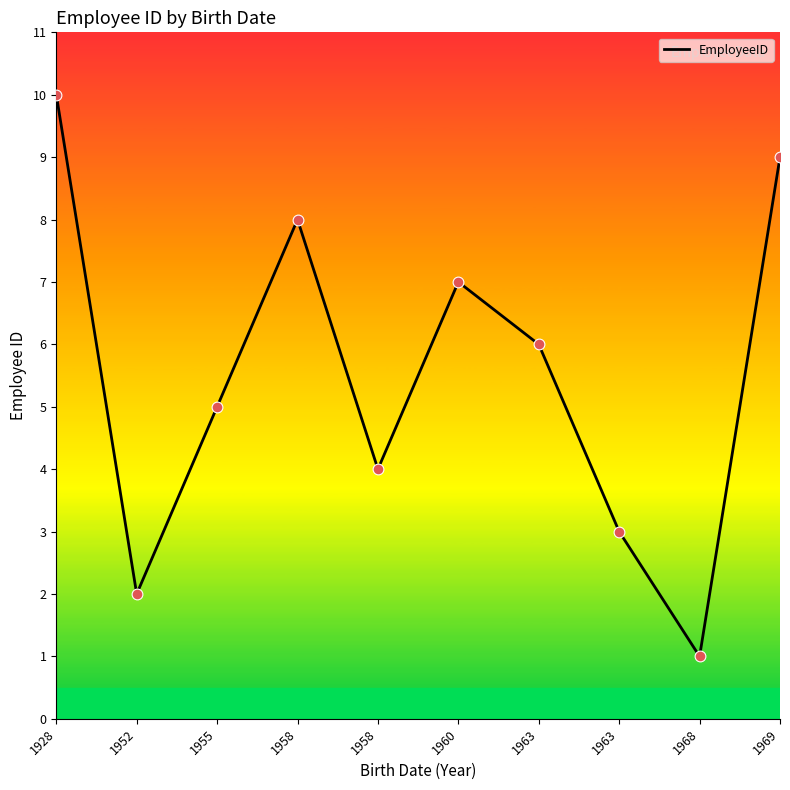

What is the change in value from 1955 to 1960?

+2